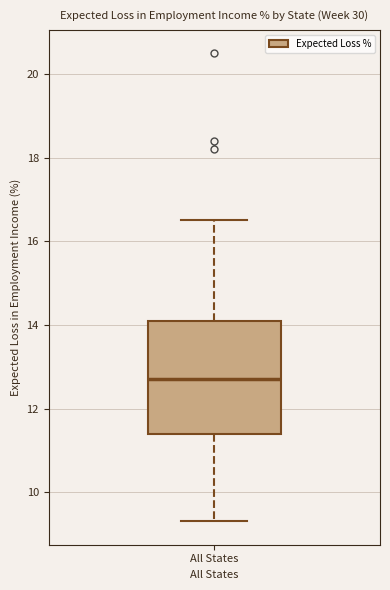

Read this box plot against the y-axis: the position of the median line, the range covered by the box, and the ends of both whiskers. The values are not printed on the chart, so give them approximately, as read against the axis.

median 12.8, box 11.4 to 14.2, whiskers 9.4 to 16.6